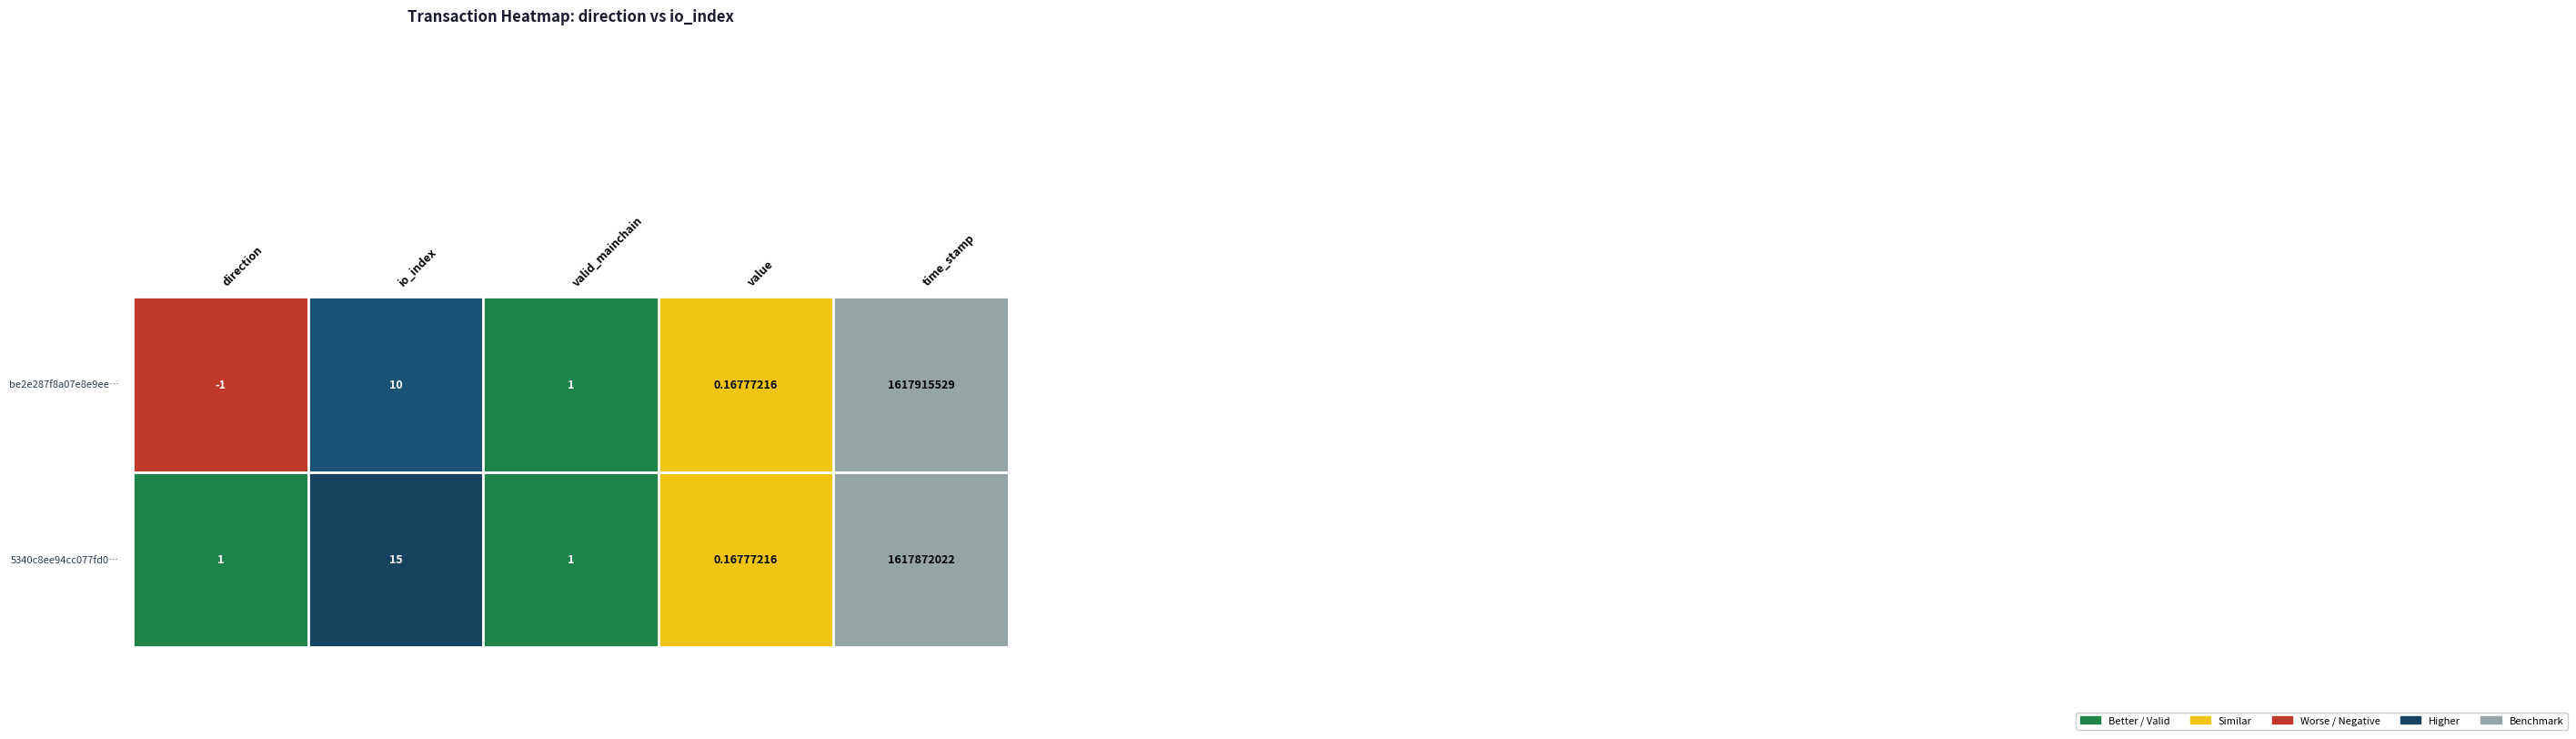

What is the greatest value displayed?

1617915529.0